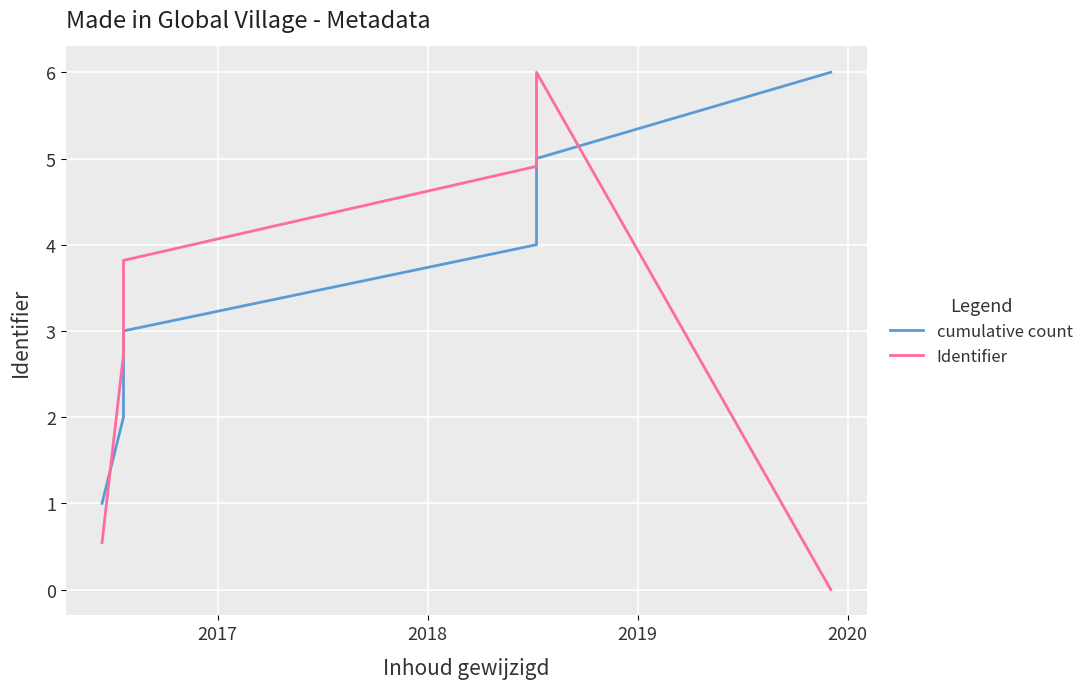

What is the maximum value shown in the chart?

6.0